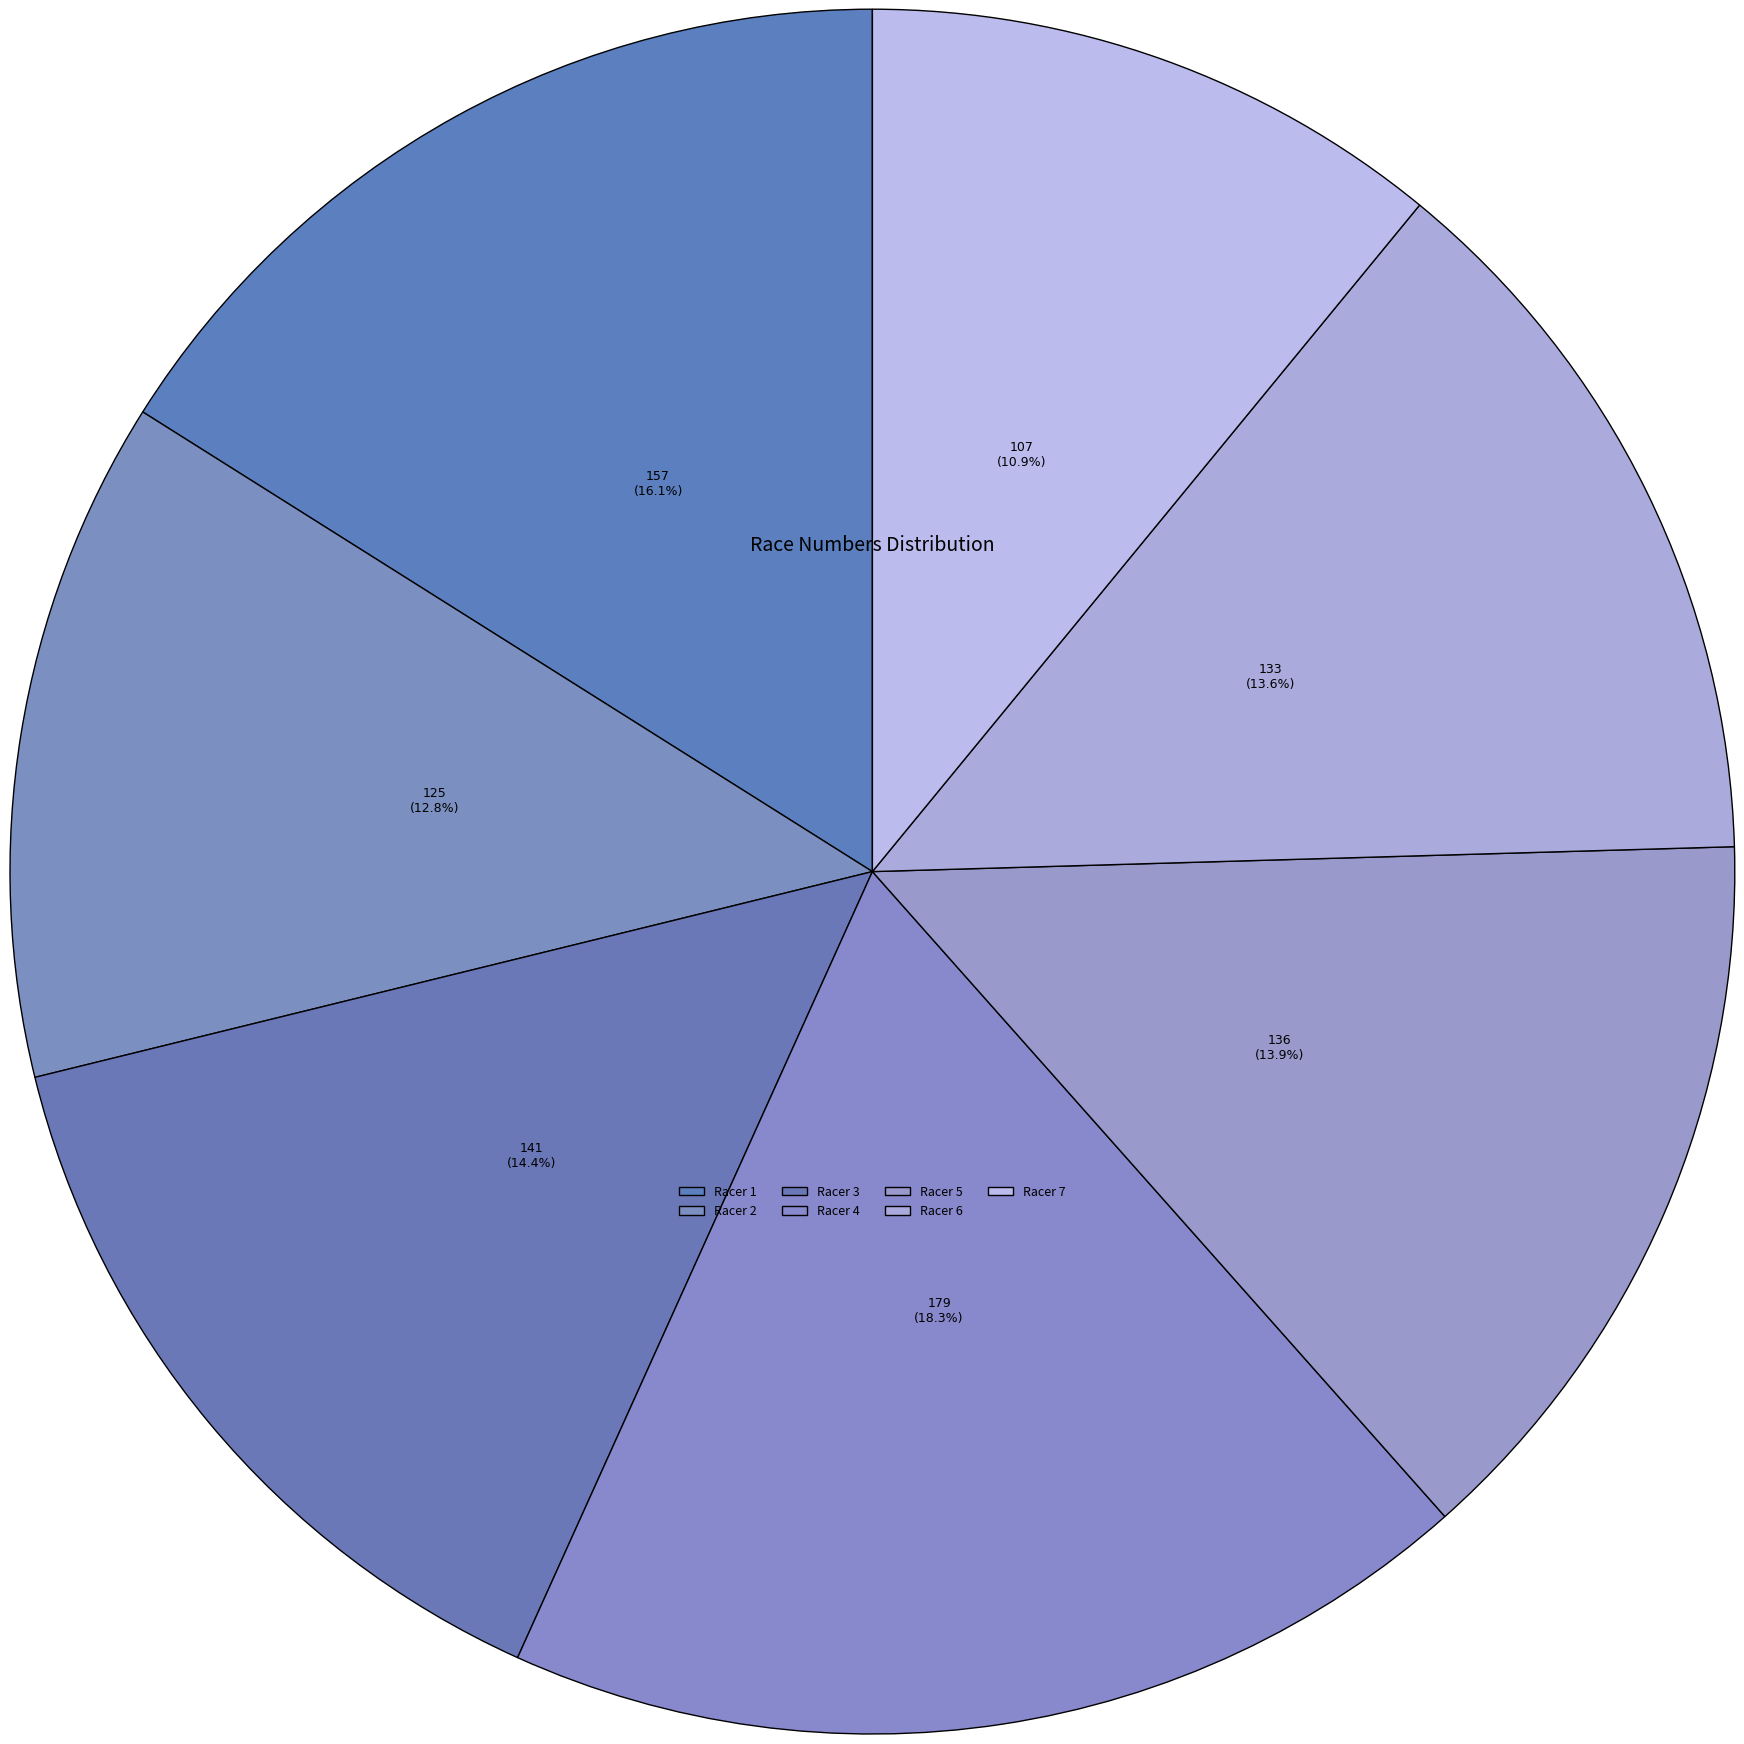

Rank the categories by value from highest to lowest.

4, 1, 3, 5, 6, 2, 7